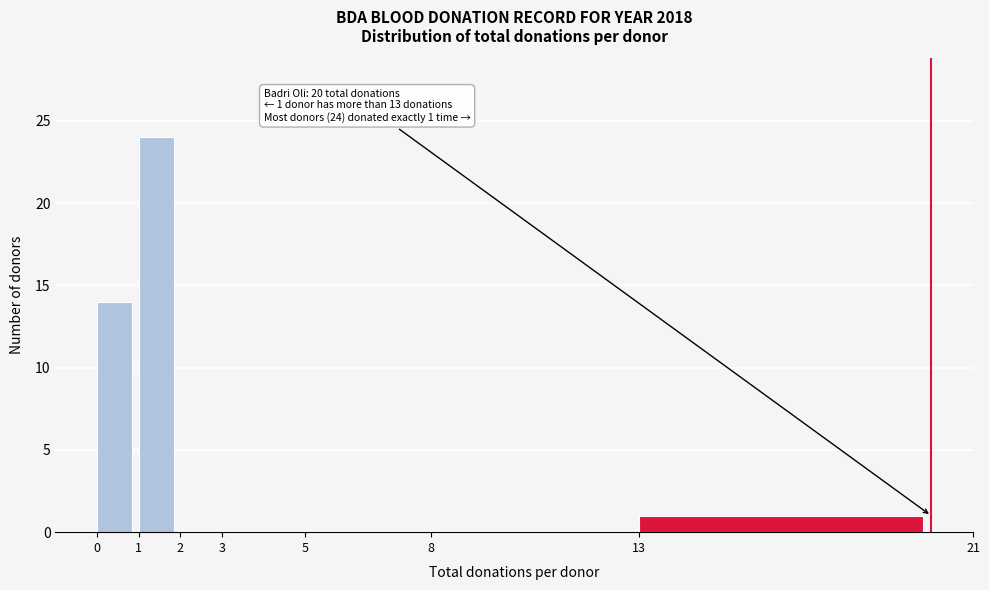

Which range on the x-axis has the tallest bar?

1 to 2